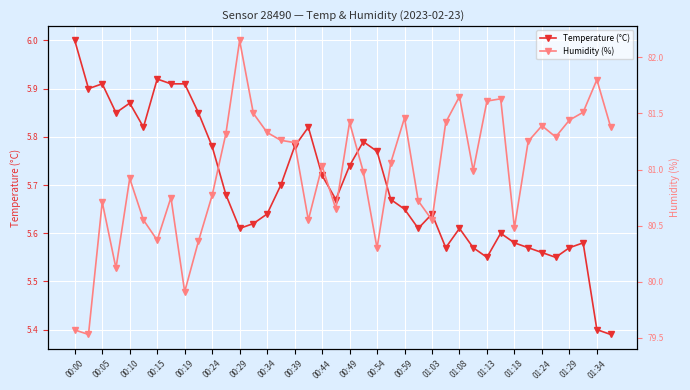

True or false: Temperature (°C) has more than 2 points higher than both neighbors.

True